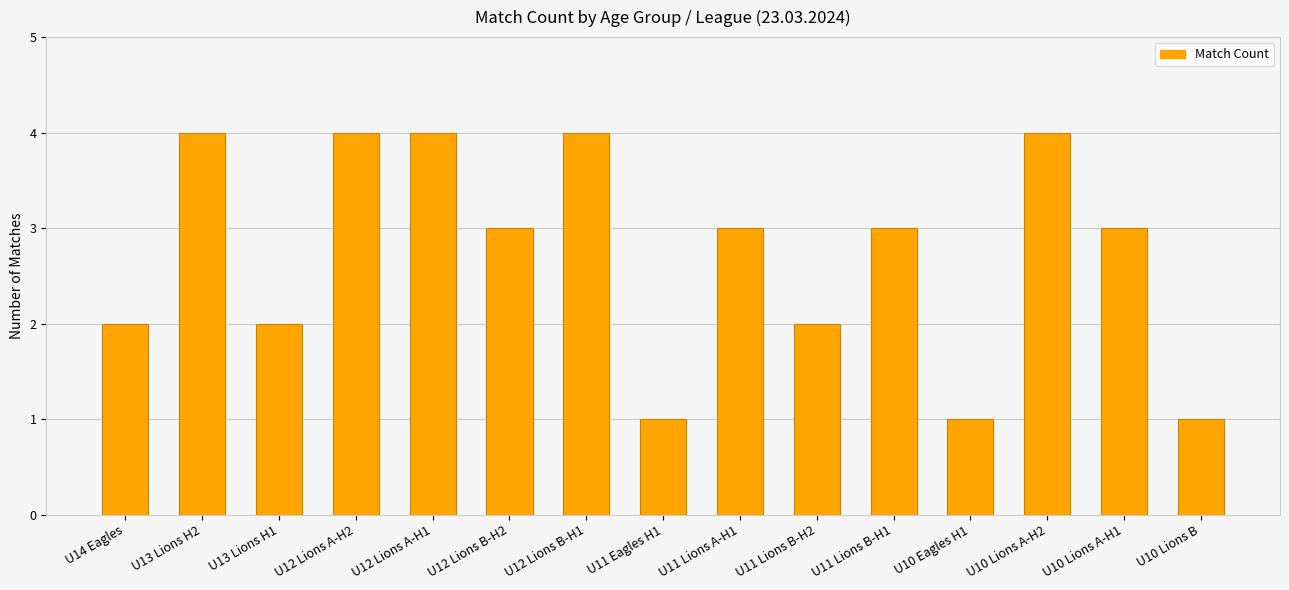

How many categories are shown in the chart?

15